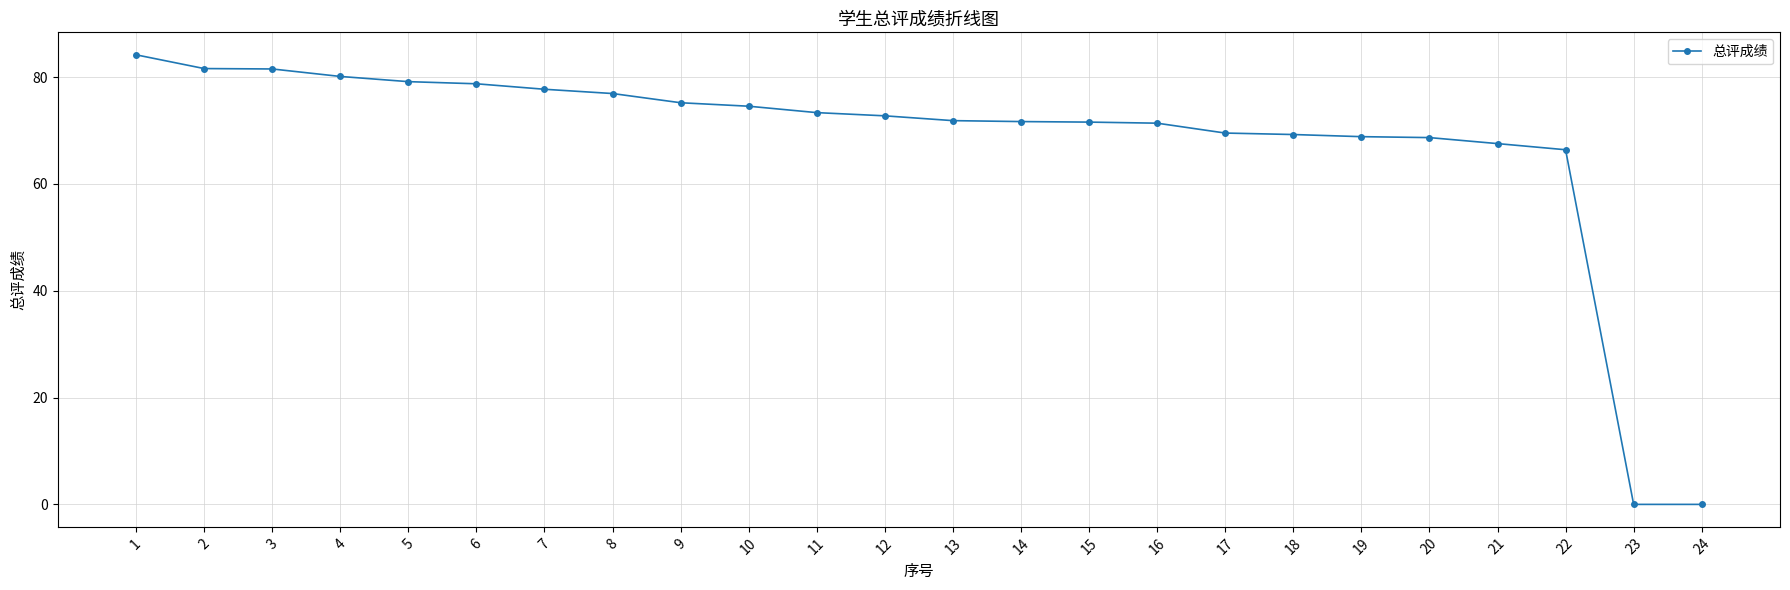

What is the difference between the second highest and second lowest values?

81.6